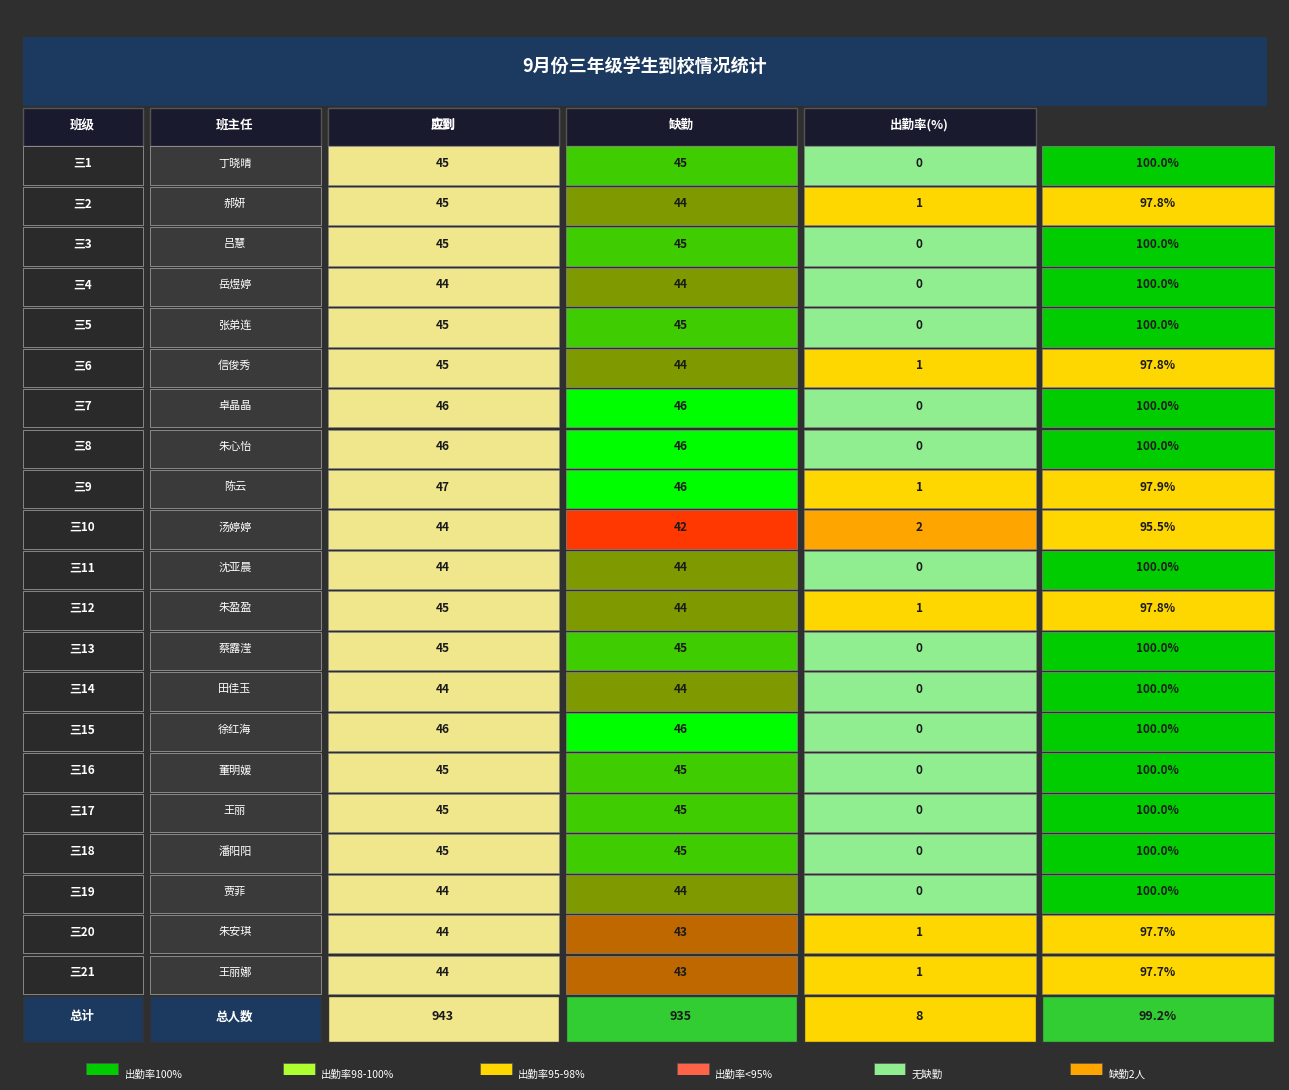

What is the spread (max minus min) of values at 1?

1